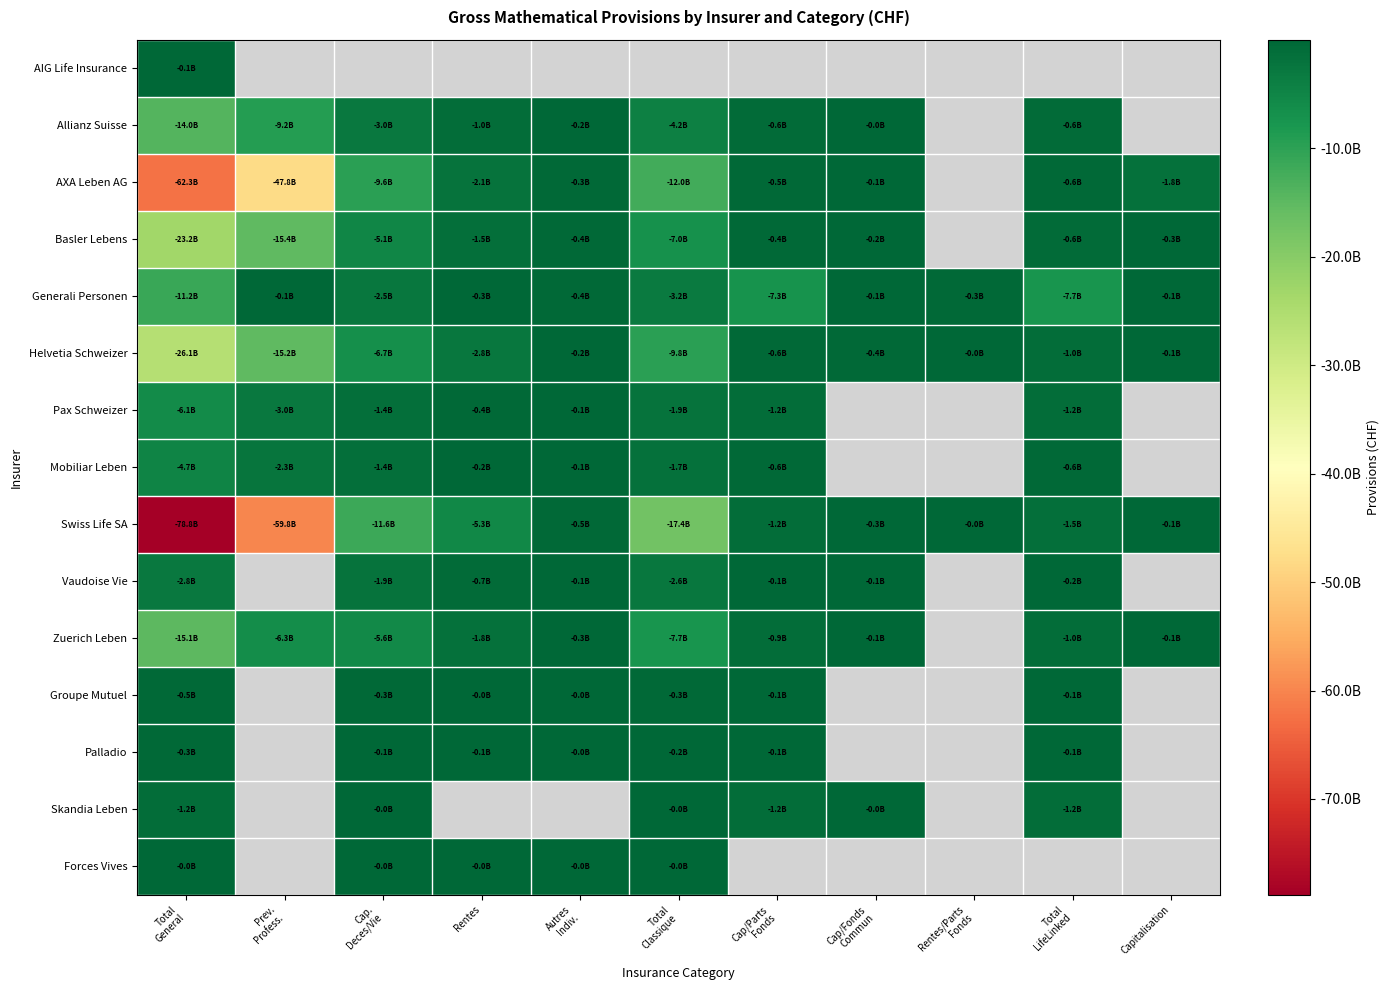

How many categories are shown in the chart?

11